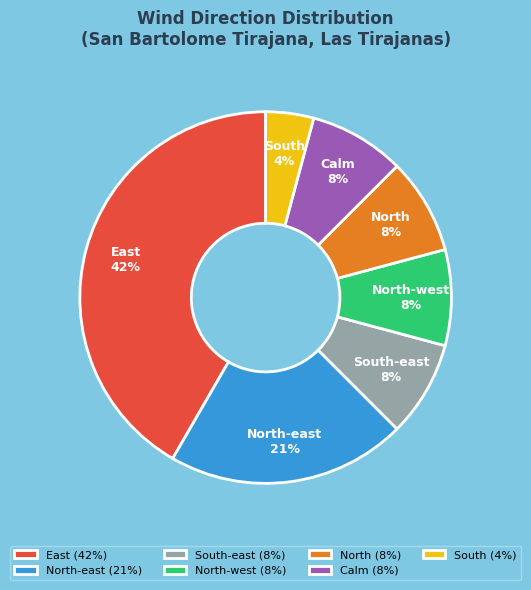

Is it true that North-west is 8% of the pie?

True